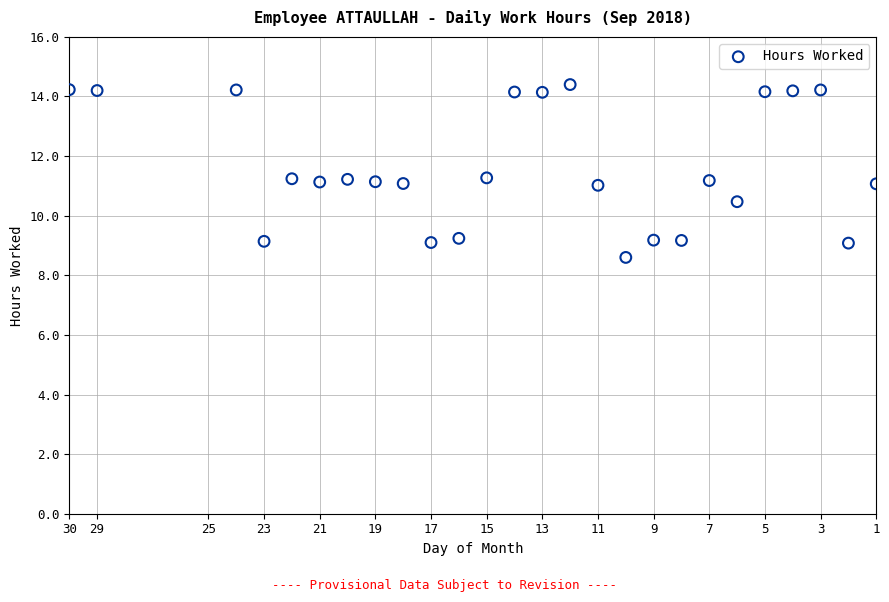

What is the range of X values (max minus min)?

29.0